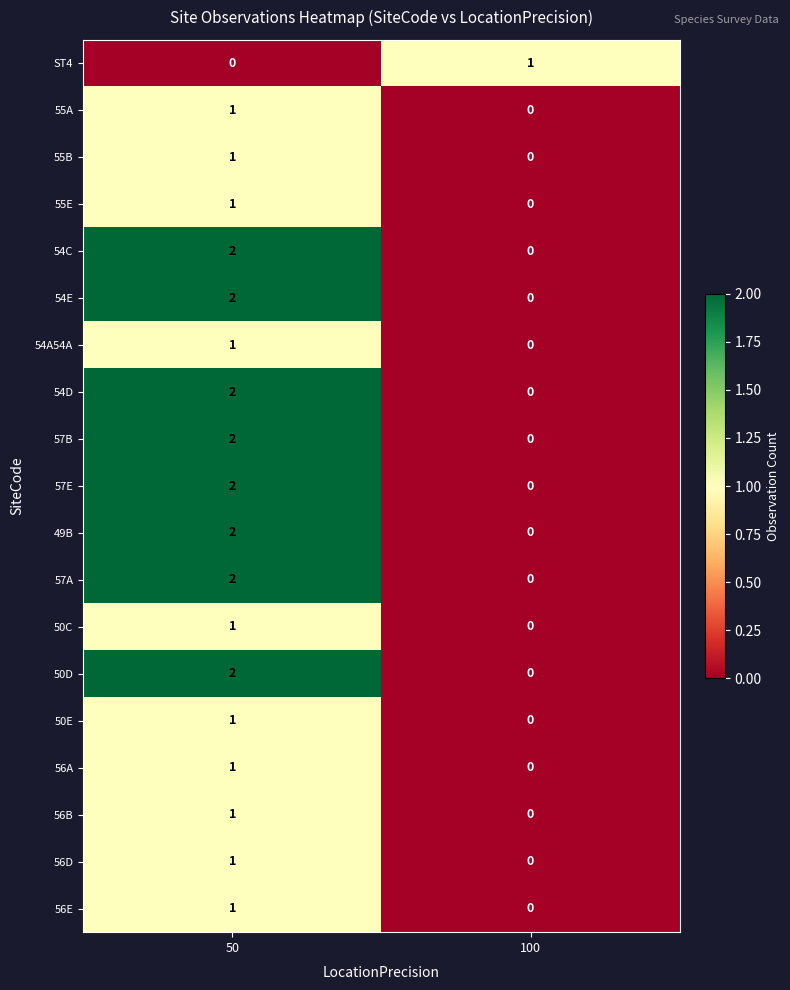

List the labels in order of 56D value, largest first.

50, 100